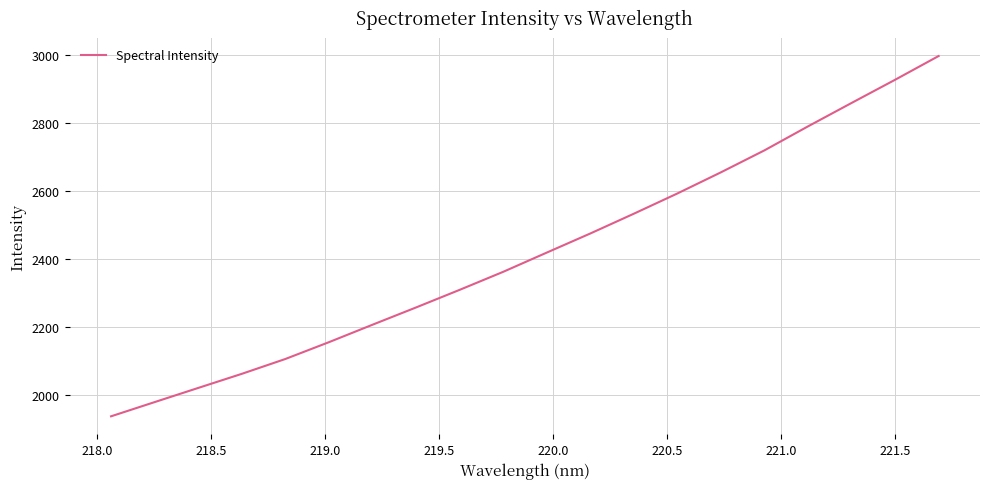

True or false: the data has more than 0 interior local peaks.

False